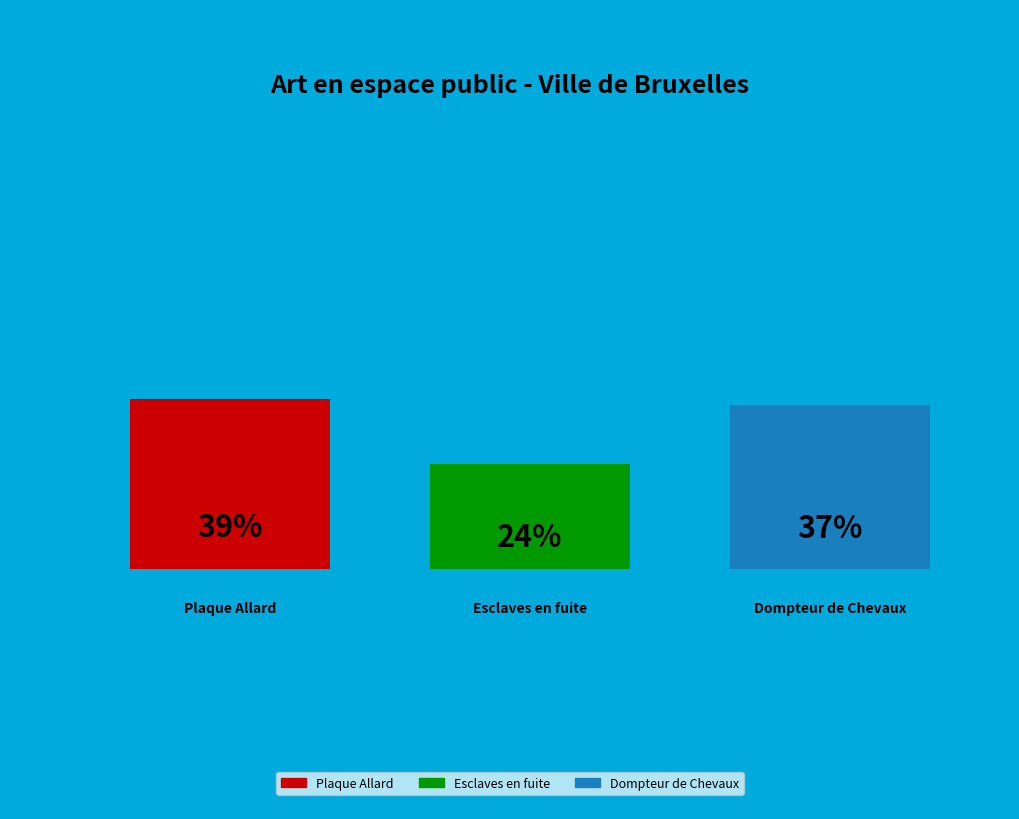

How many segments does this pie chart have?

3